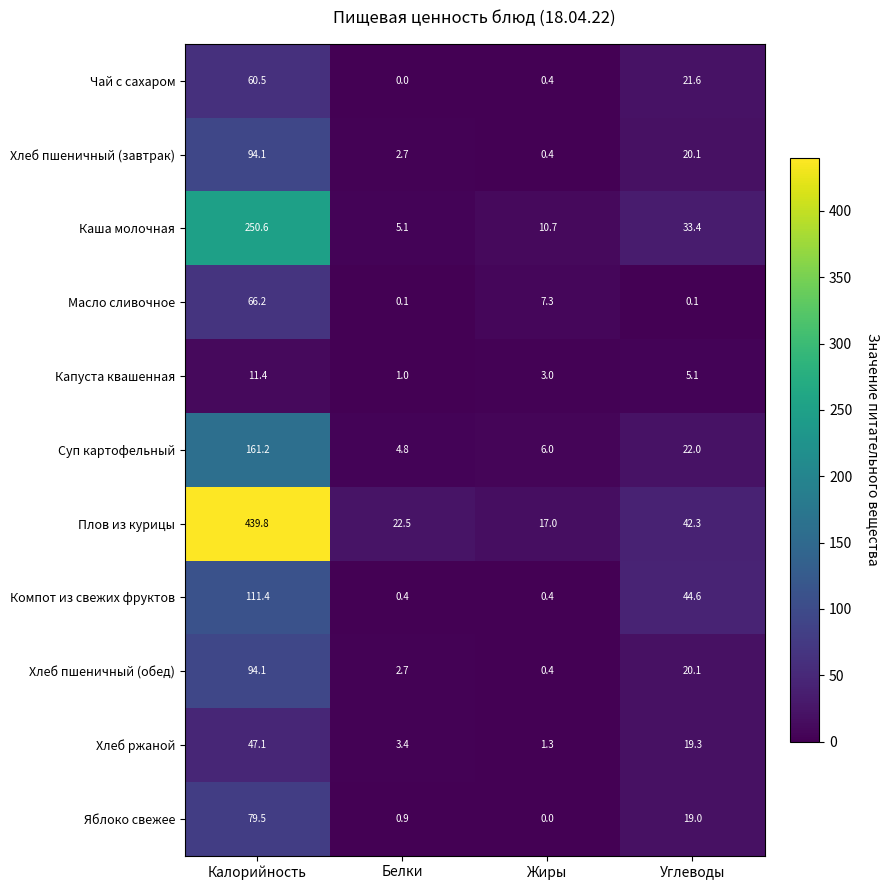

What is the difference between the highest and lowest values at Белки?

22.5